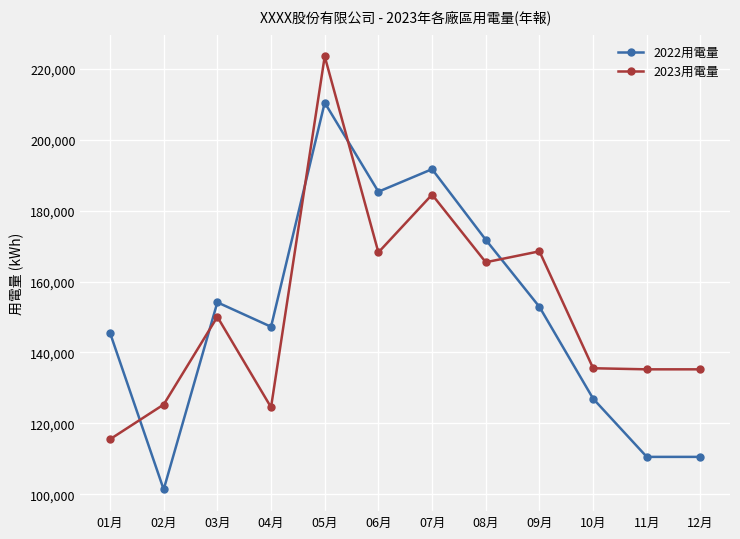

Read the 2022用電量 value at 11月.

110548.9